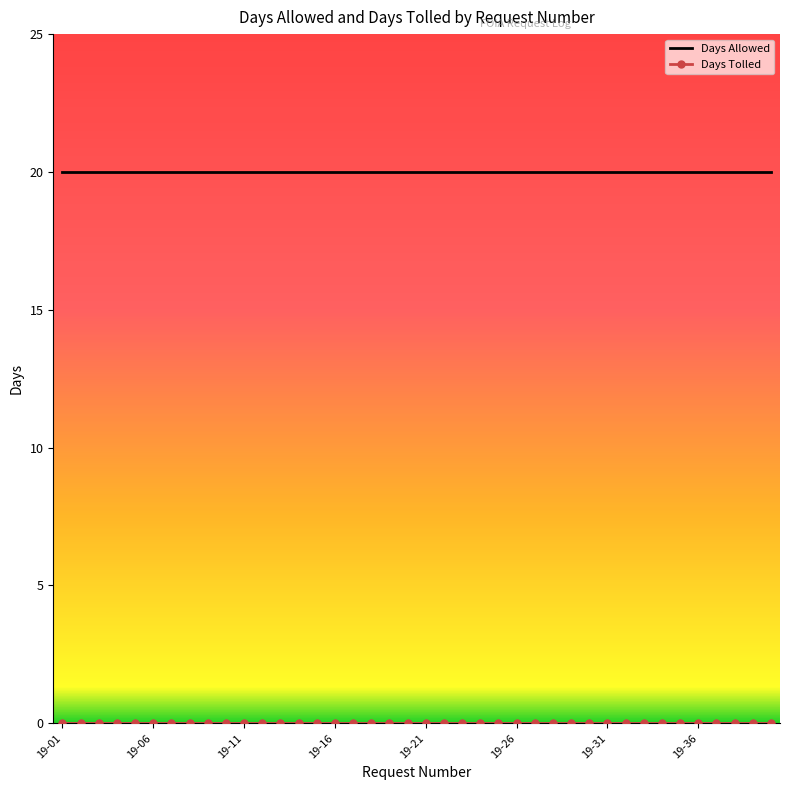

What is the maximum value shown in the chart?

20